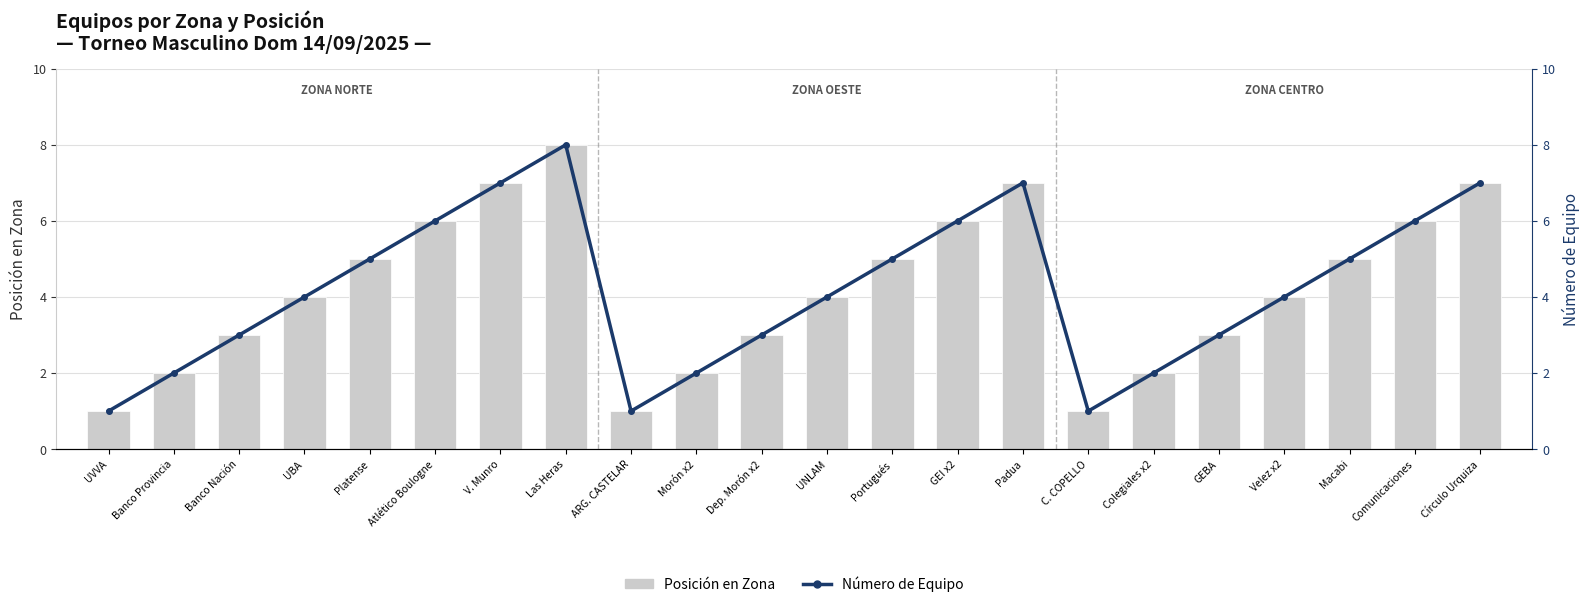

What is the difference between the second highest and minimum values in the Posición en Zona series?

6